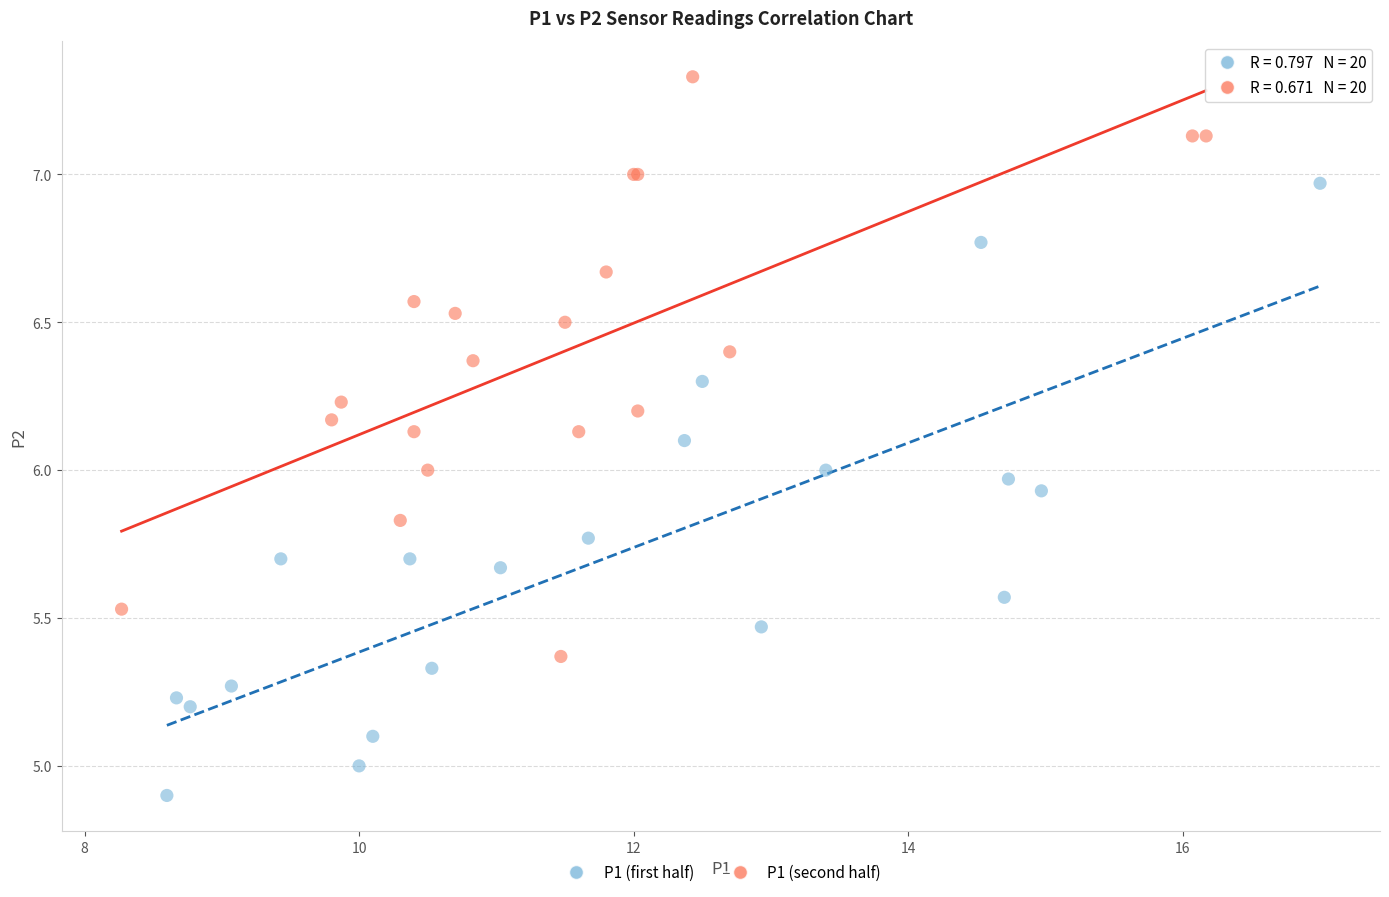

Which series contains the lowest Y value?

P1 (first half)